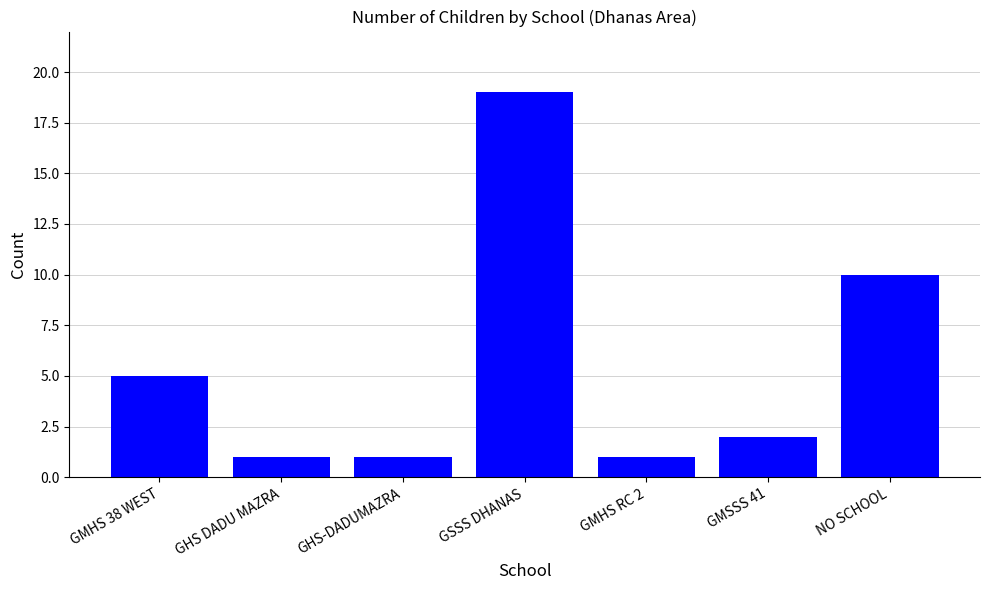

What is the value of the 7th bar from the left?

10